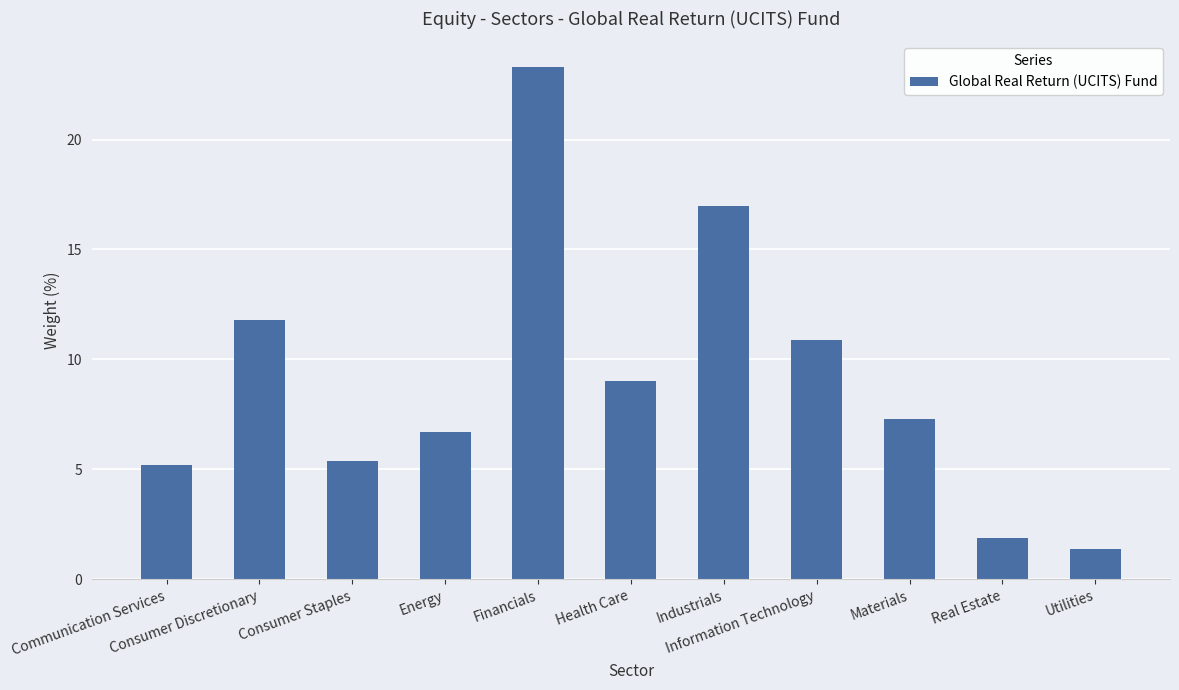

Between Real Estate and Information Technology, which is larger?

Information Technology